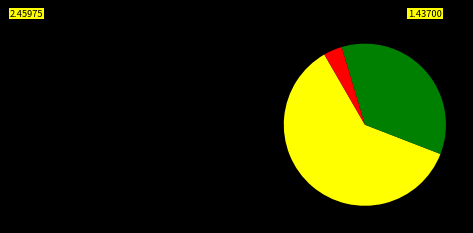

Does any single category account for the majority?

Yes